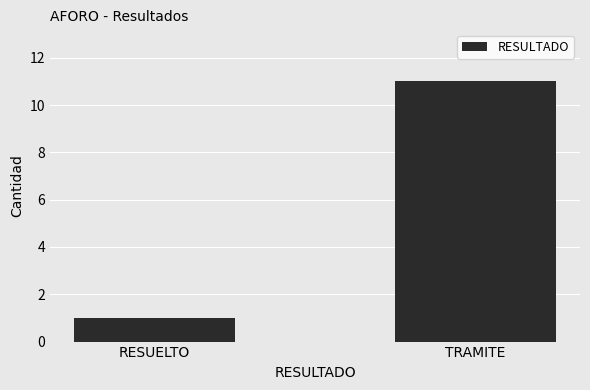

How many bars are there in total?

2